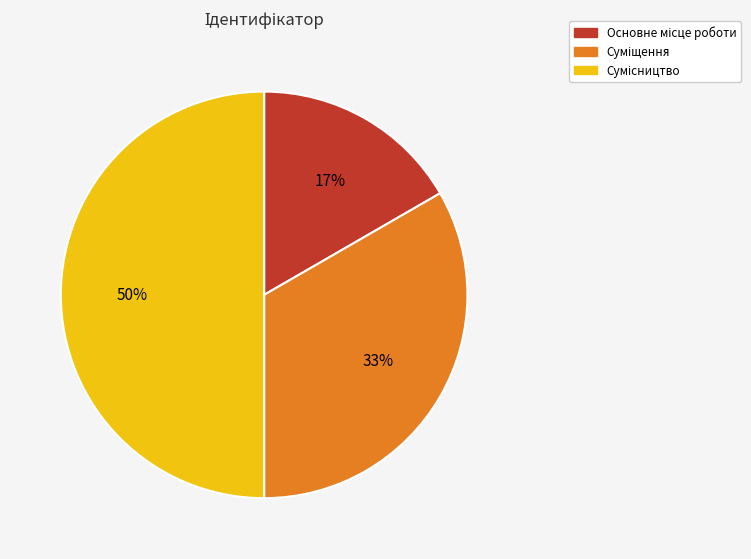

To the nearest percent, what is the difference between the largest and smallest slice percentages?

33%